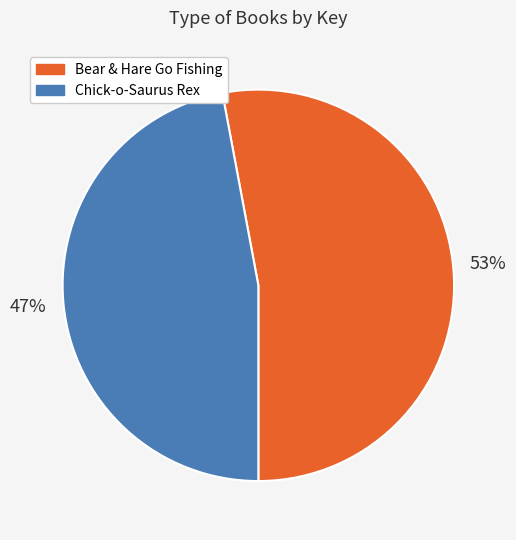

The Bear & Hare Go Fishing slice represents 53% of the pie. True or false?

True